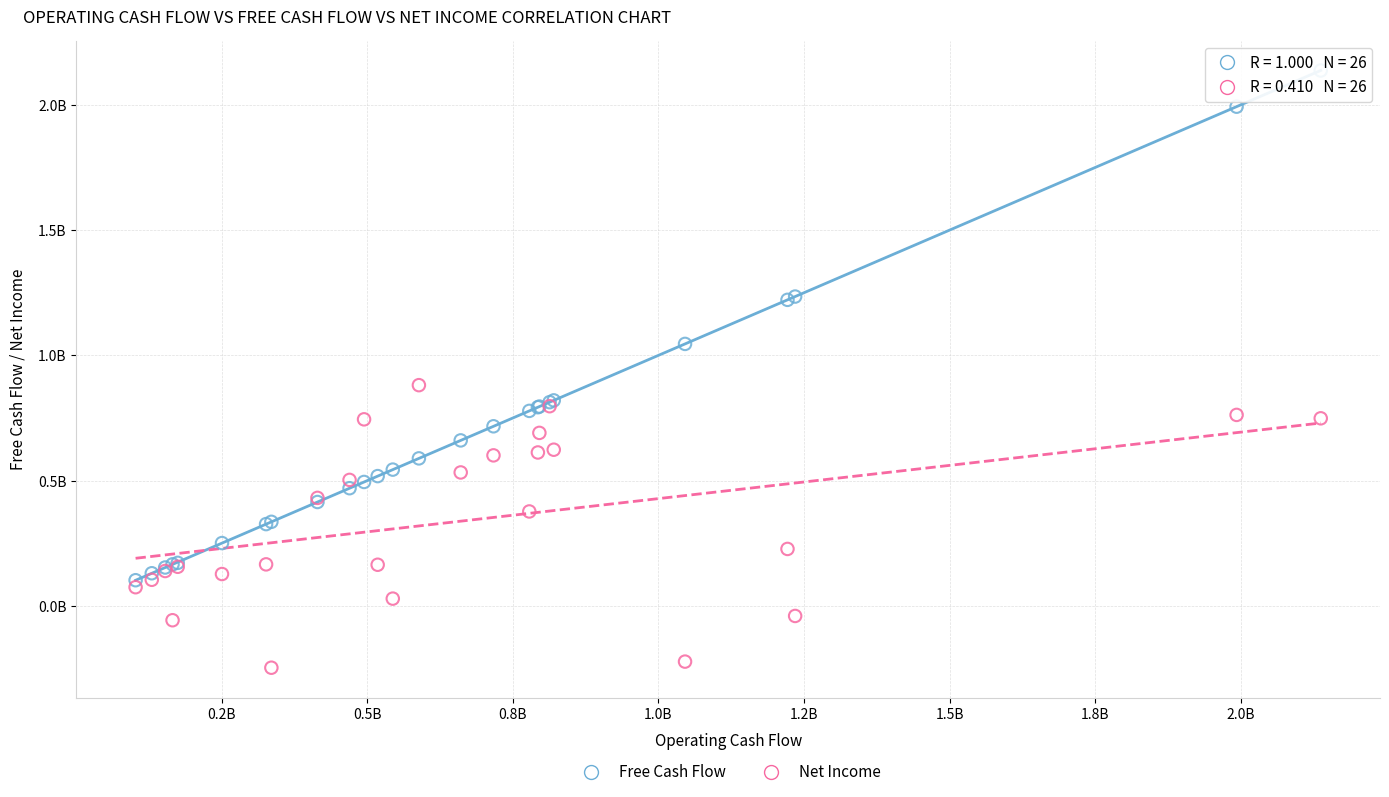

Which series has the largest Y range (max minus min)?

Free Cash Flow